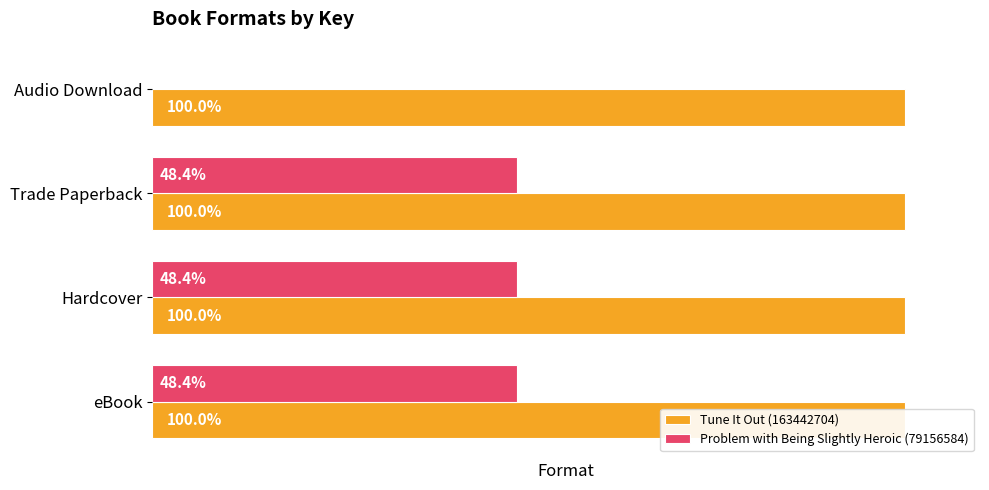

What is the average value of the Problem with Being Slightly Heroic (79156584) series?

59367438.0